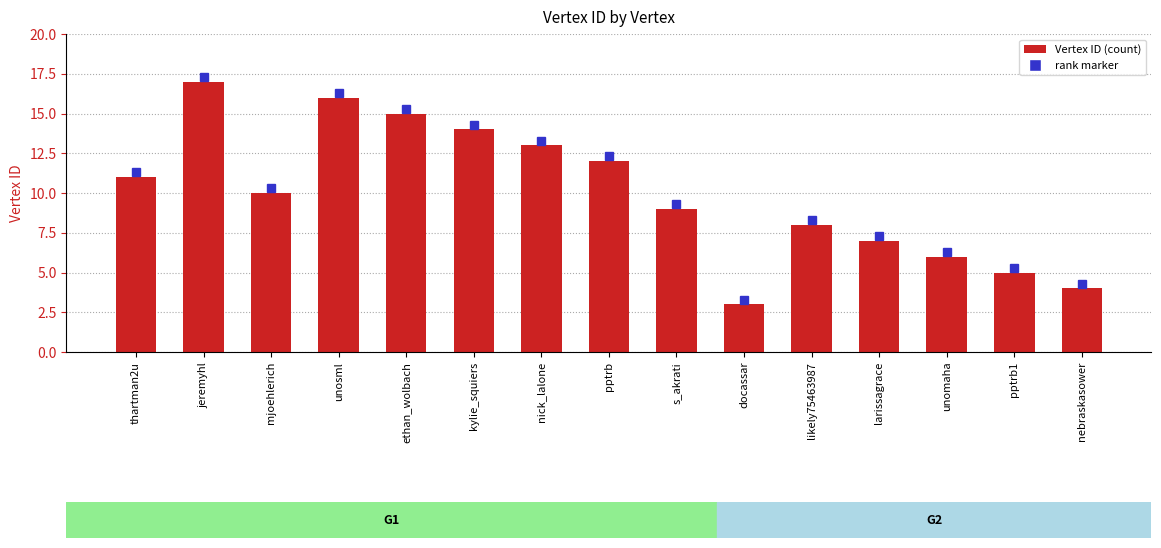

The chart shows a value of 4 at jeremyhl. True or false?

False